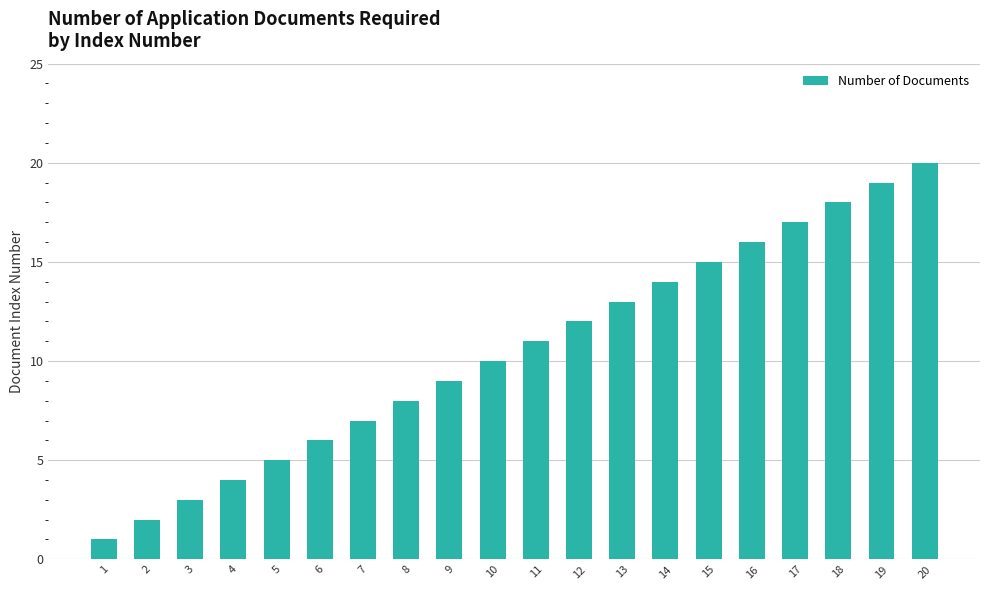

Rank the categories by value from highest to lowest.

20, 19, 18, 17, 16, 15, 14, 13, 12, 11, 10, 9, 8, 7, 6, 5, 4, 3, 2, 1